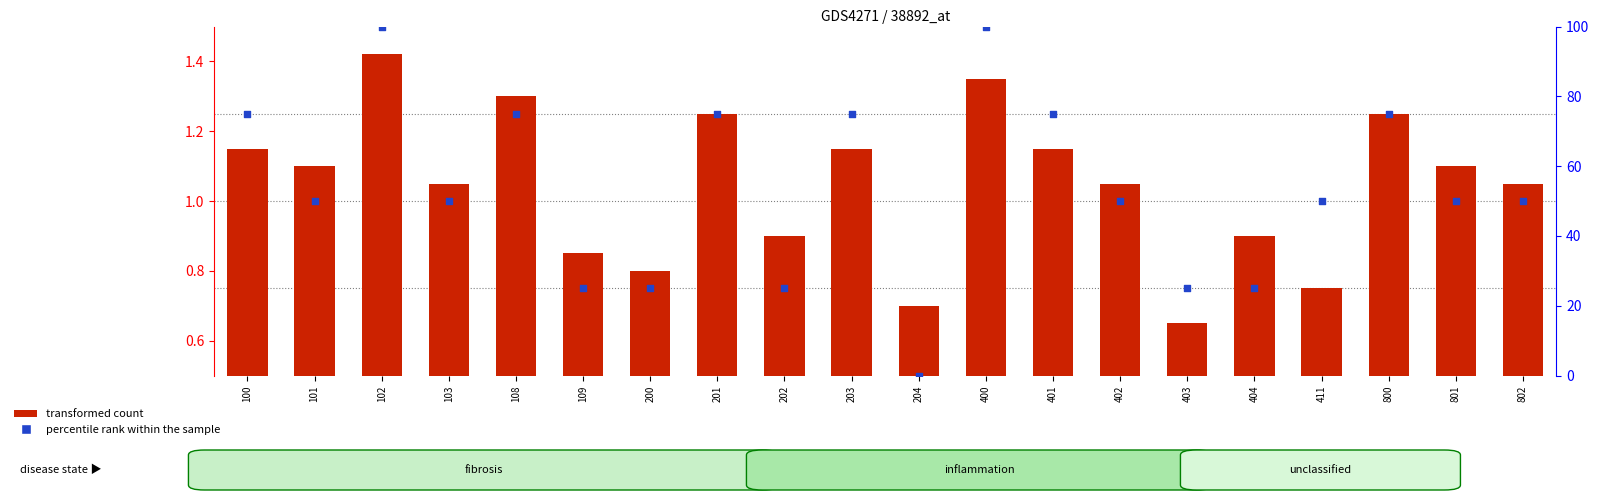

Is the value of transformed count at 404 greater than the value of percentile rank within the sample at 802?

No